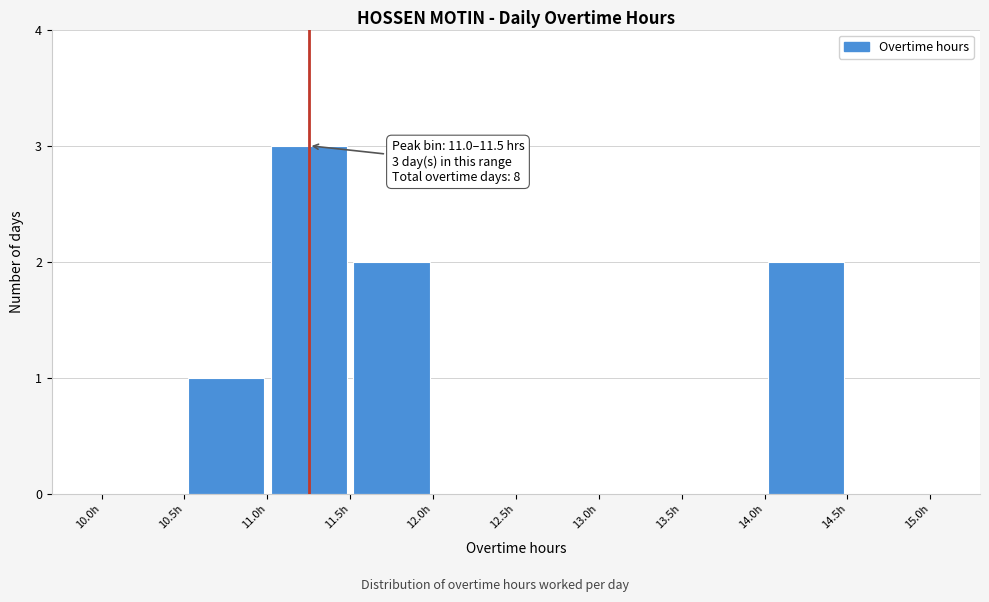

Over which range of the x-axis is the bar tallest?

11.0 to 11.5